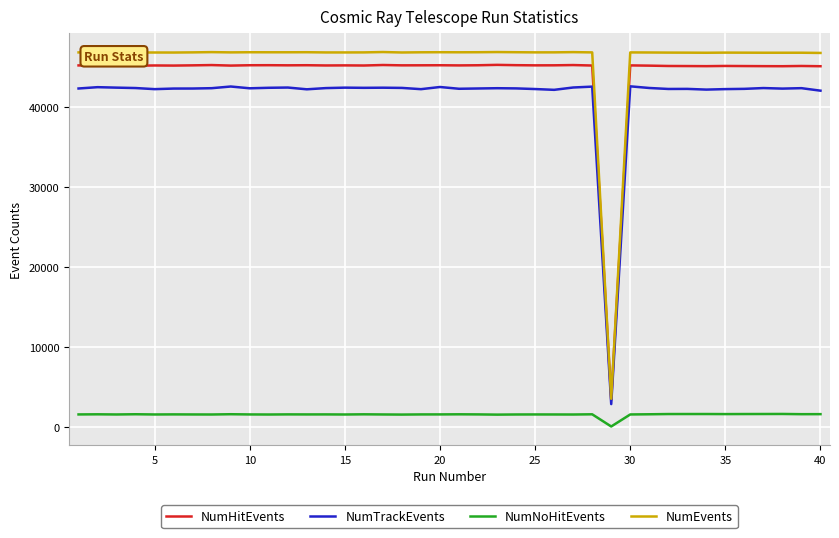

True or false: NumNoHitEvents and NumTrackEvents cross at least once.

False